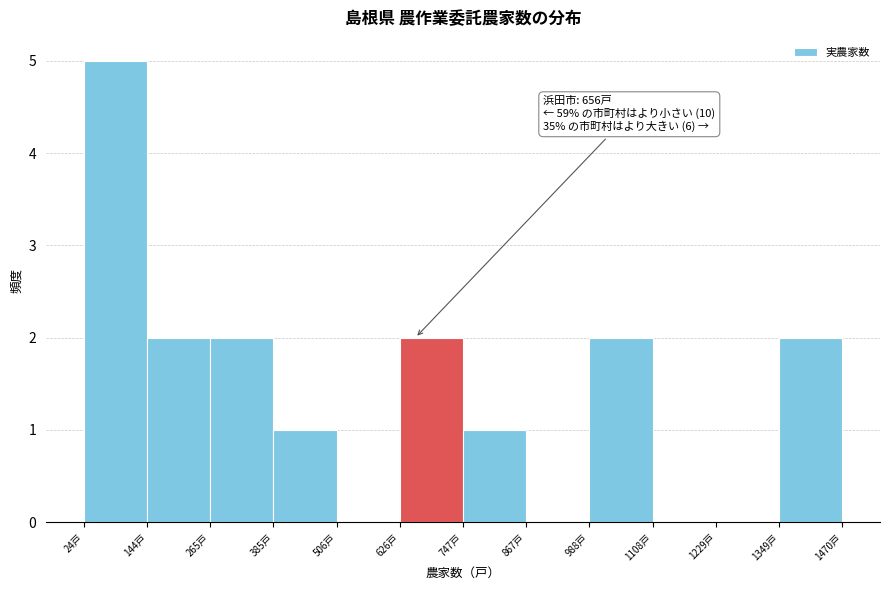

Which range on the x-axis has the tallest bar?

20 to 140